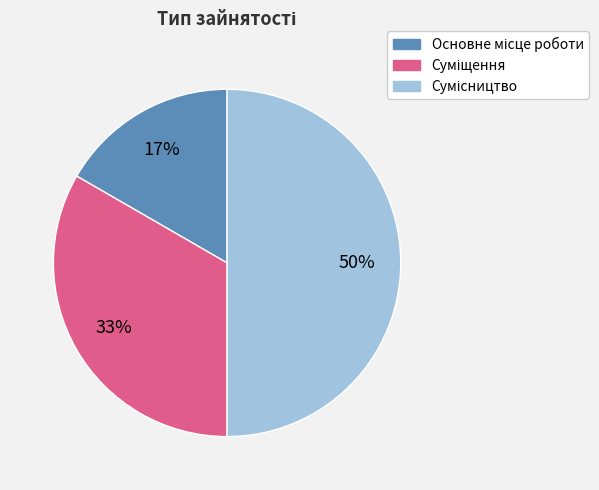

To the nearest percent, what is the average slice percentage?

33%